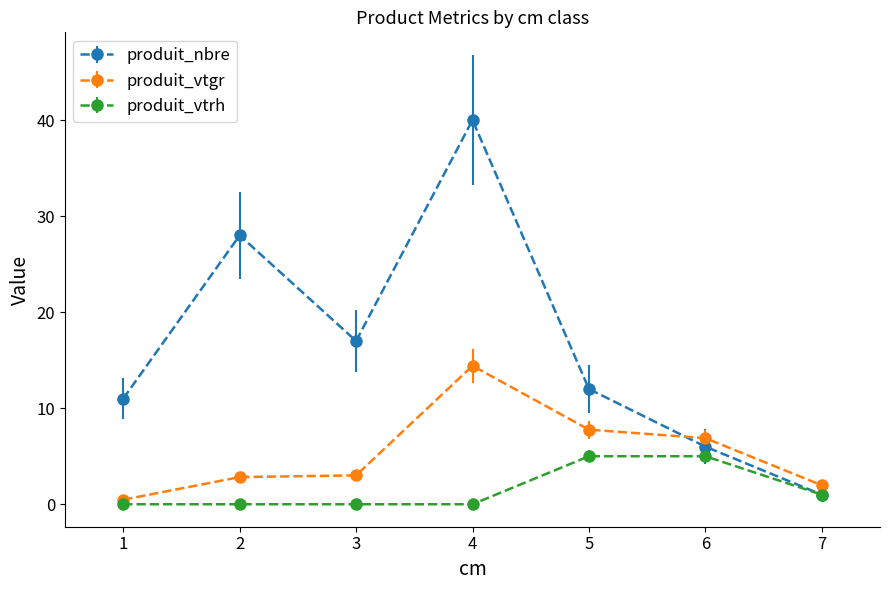

How many lines are shown in the chart?

3